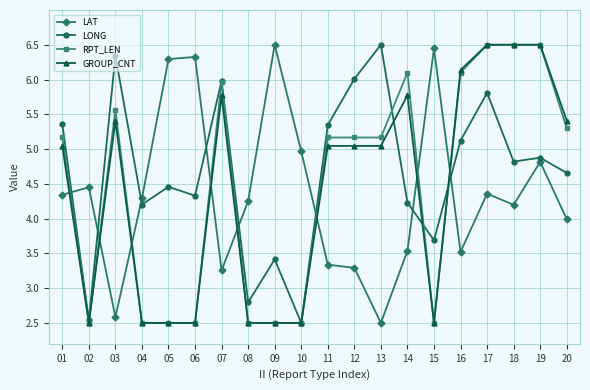

Is it true that RPT_LEN equals 5.2 at 11?

True